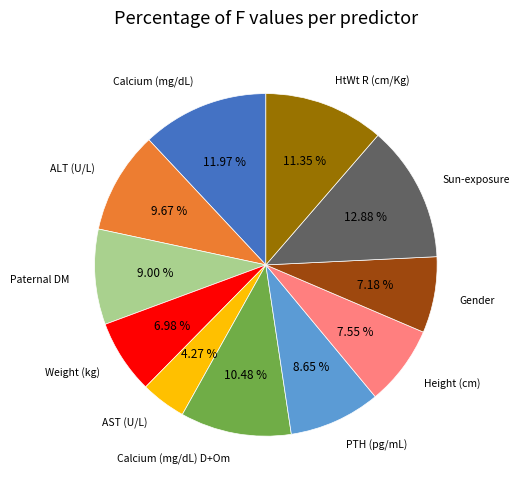

Is there a majority slice in this chart?

No